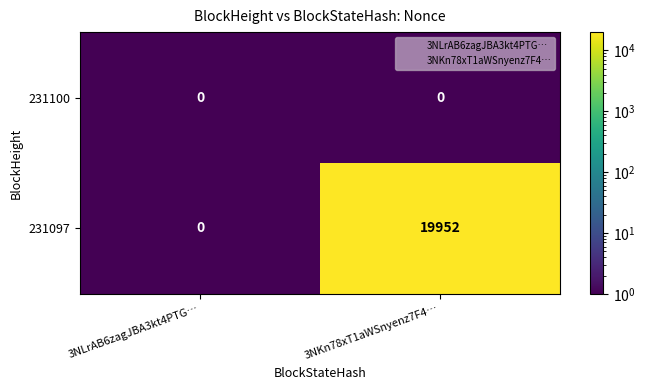

Is it true that 231097 equals 7562 at 3NLrAB6zagJBA3kt4PTG…?

False